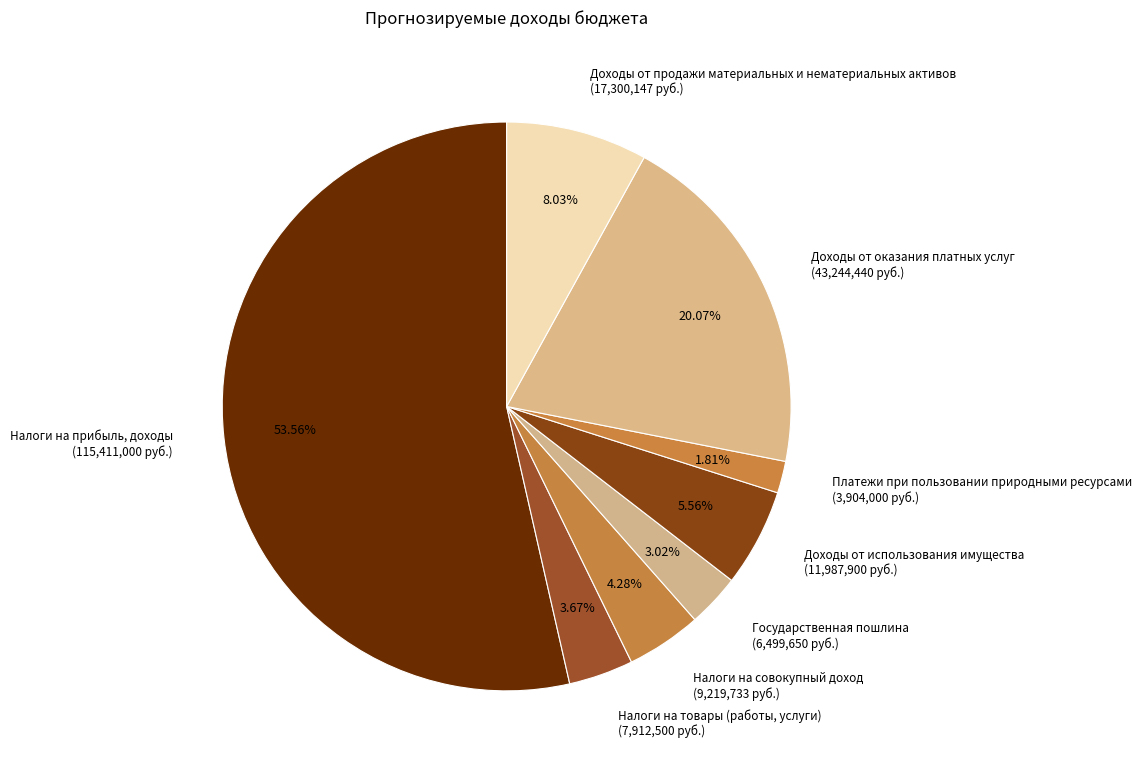

What is the ratio of the value at Государственная пошлина to the value at Платежи при пользовании природными ресурсами?

1.7